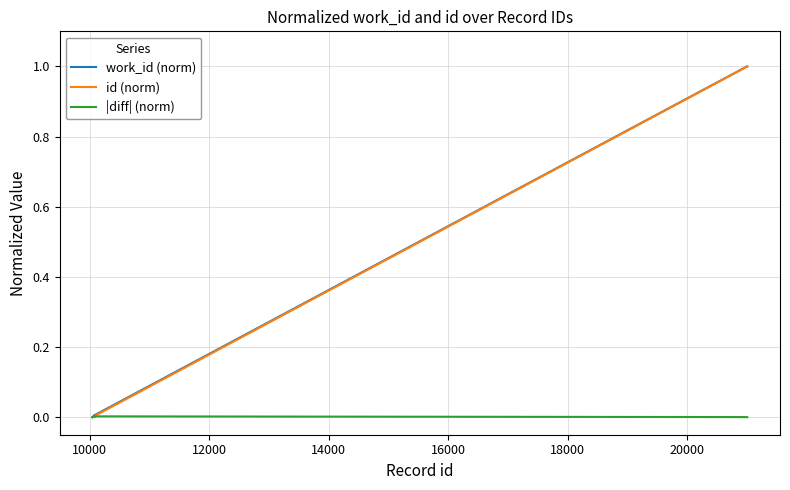

What is the greatest value displayed?

1.0